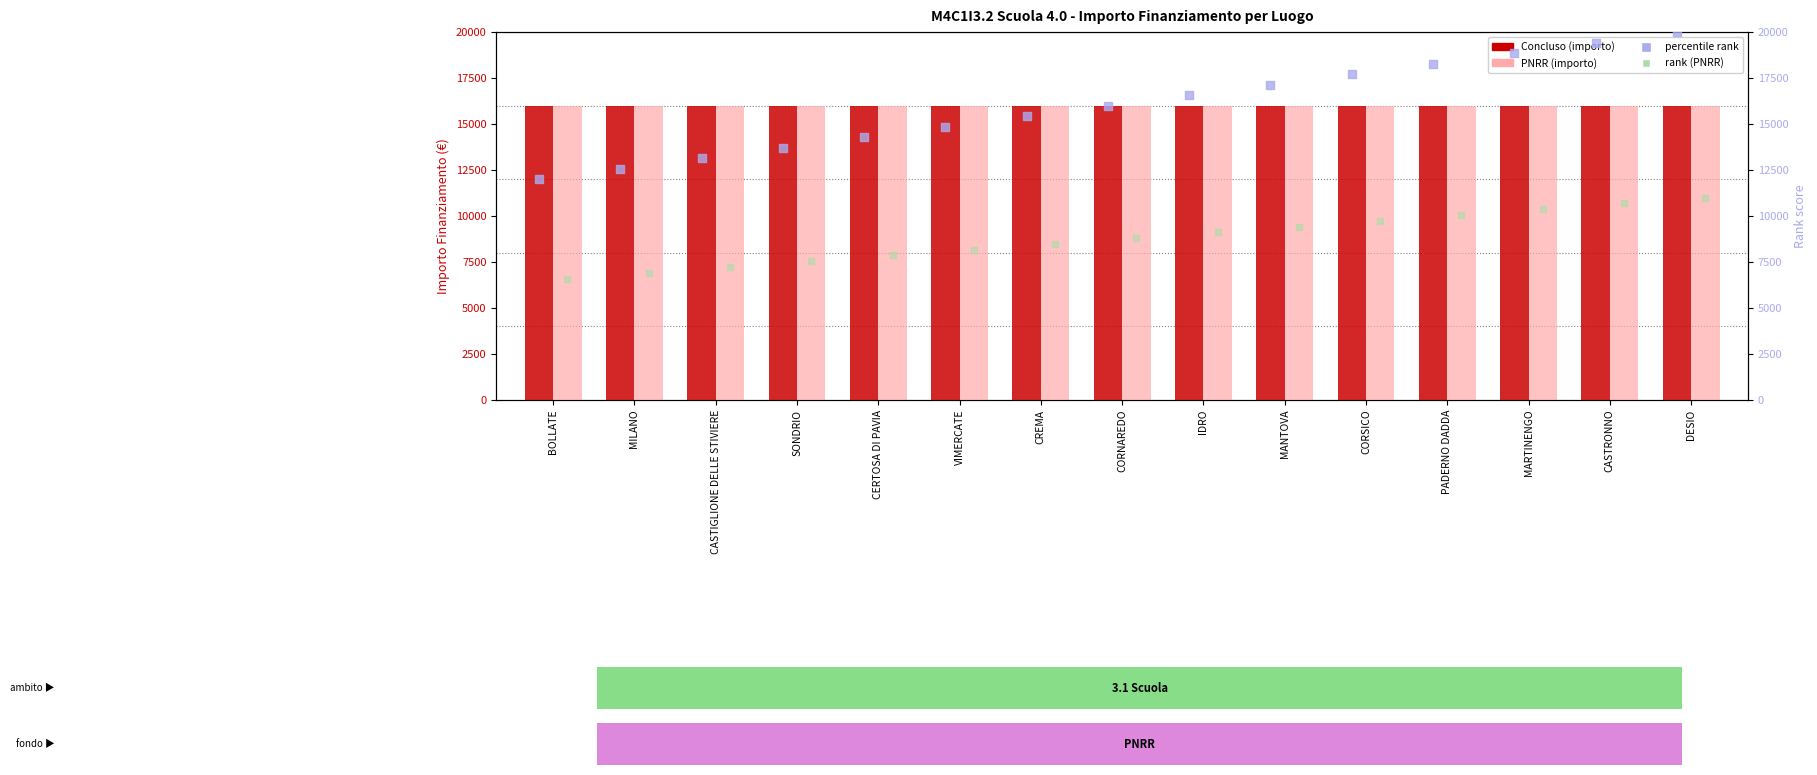

Which series has the widest spread of Y values?

percentile rank